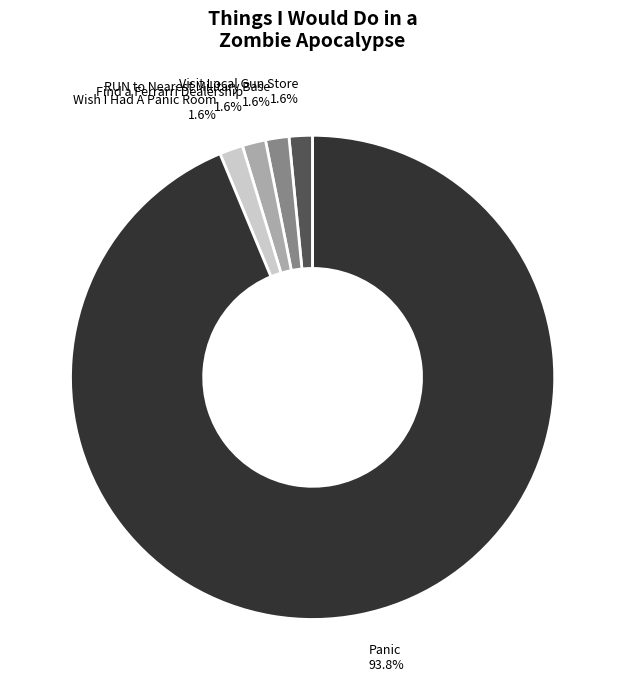

Does Find a Ferrarri Dealership represent more than half of the total?

No